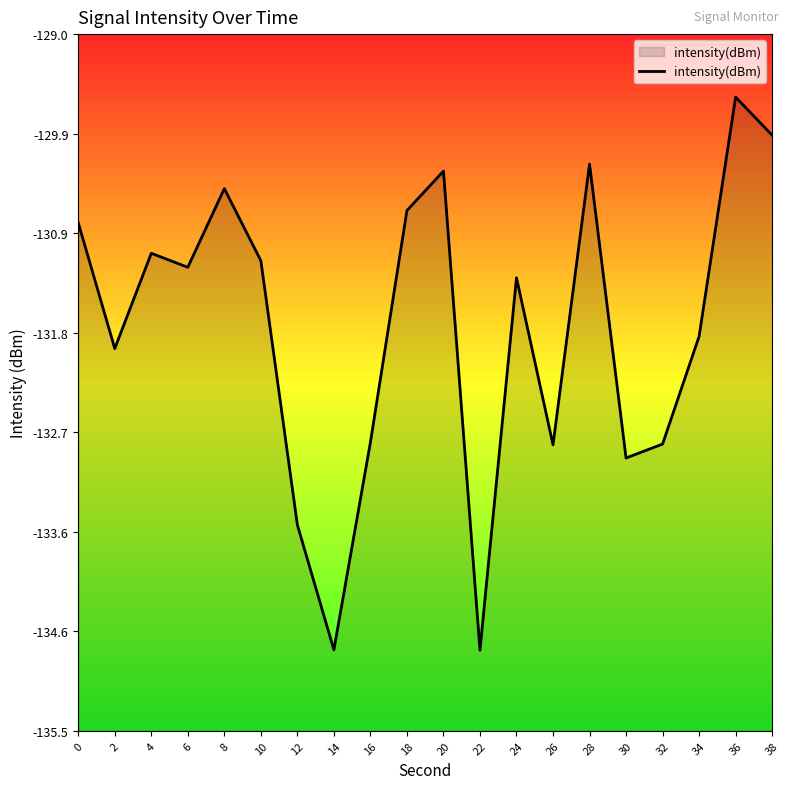

Count the number of categories in the chart.

20